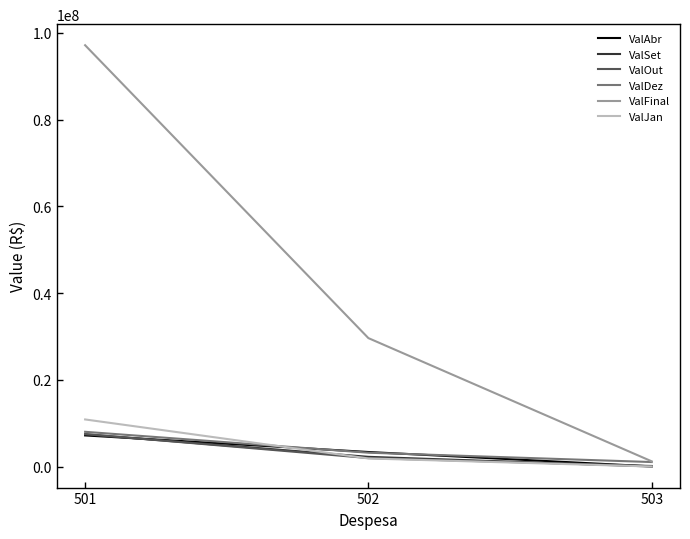

Which series has the widest spread of values?

ValFinal